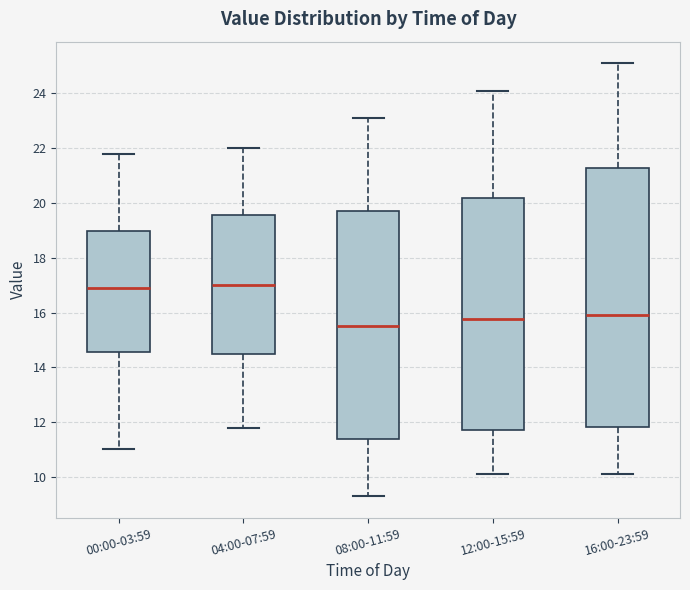

Reading left to right, transcribe this box plot: for each box, give where its median line is, the range the box spans, and where its two whiskers end, as read against the y-axis. The values are not printed on the chart, so give them approximately, as read against the axis.

00:00-03:59: median 17.0, box 14.6 to 19.0, whiskers 11.0 to 21.8
04:00-07:59: median 17.0, box 14.6 to 19.6, whiskers 11.8 to 22.0
08:00-11:59: median 15.6, box 11.4 to 19.8, whiskers 9.4 to 23.2
12:00-15:59: median 15.8, box 11.8 to 20.2, whiskers 10.2 to 24.2
16:00-23:59: median 16.0, box 11.8 to 21.2, whiskers 10.2 to 25.2